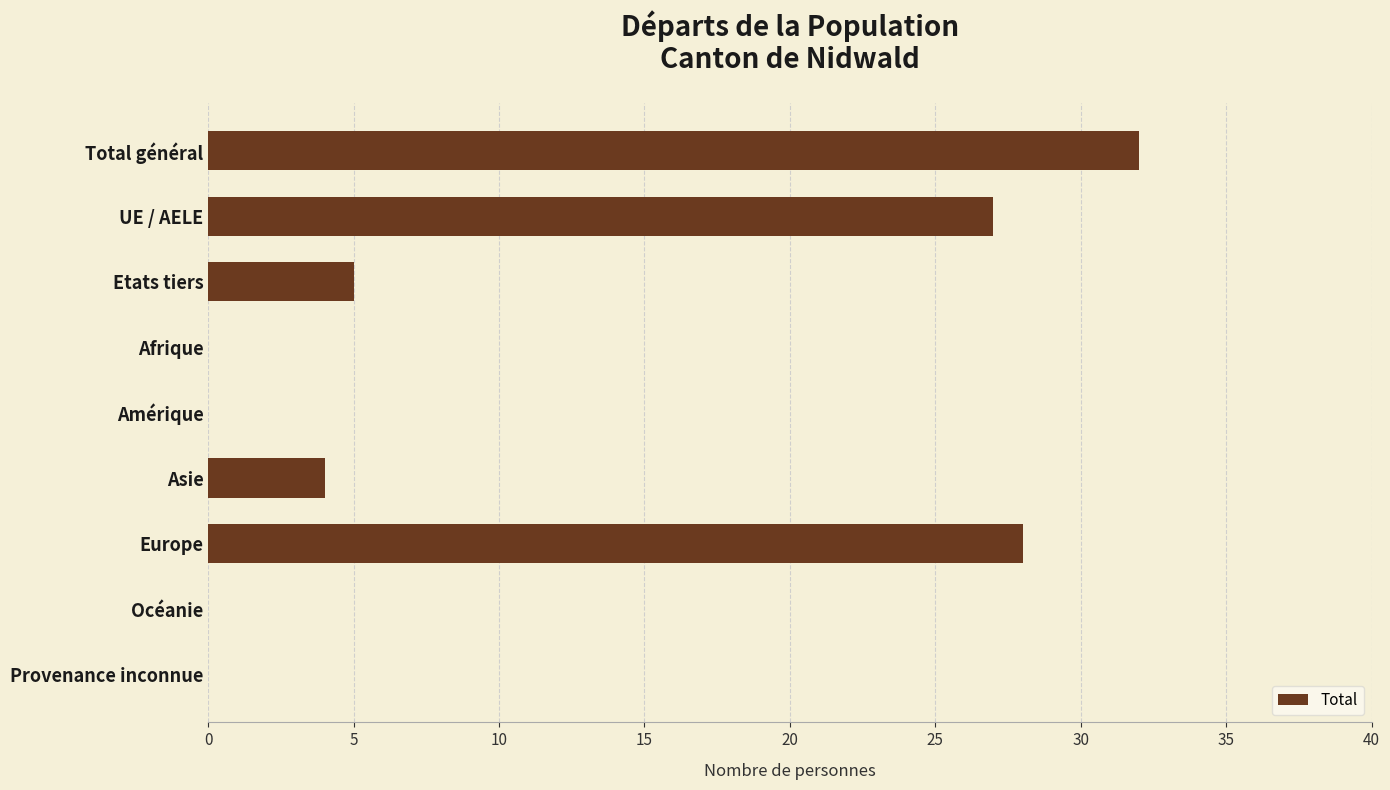

Is it true that the value at Etats tiers is 5?

True